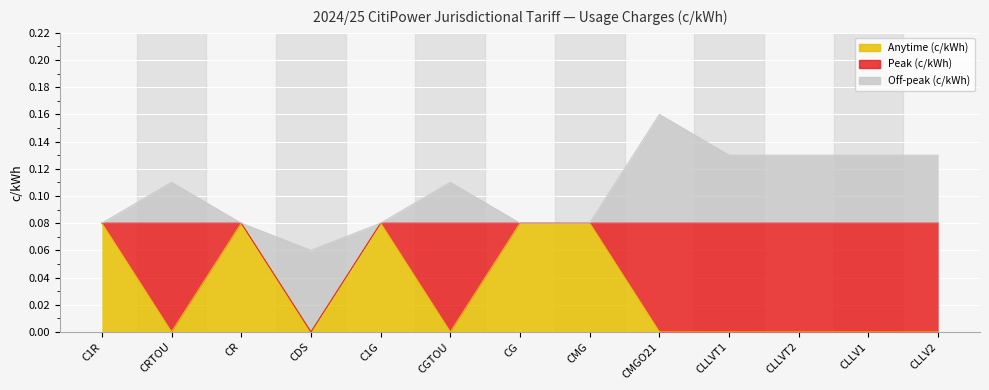

What is the difference between the highest and lowest values at CLLV1?

0.1